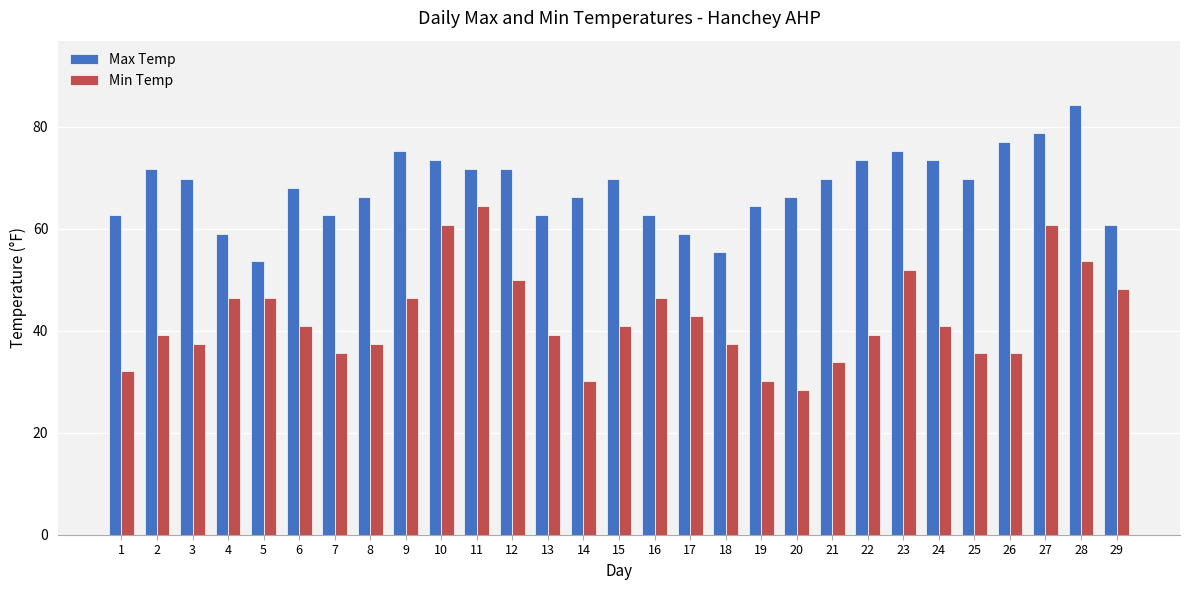

What is the difference between the maximum and minimum values in the Max Temp series?

30.6